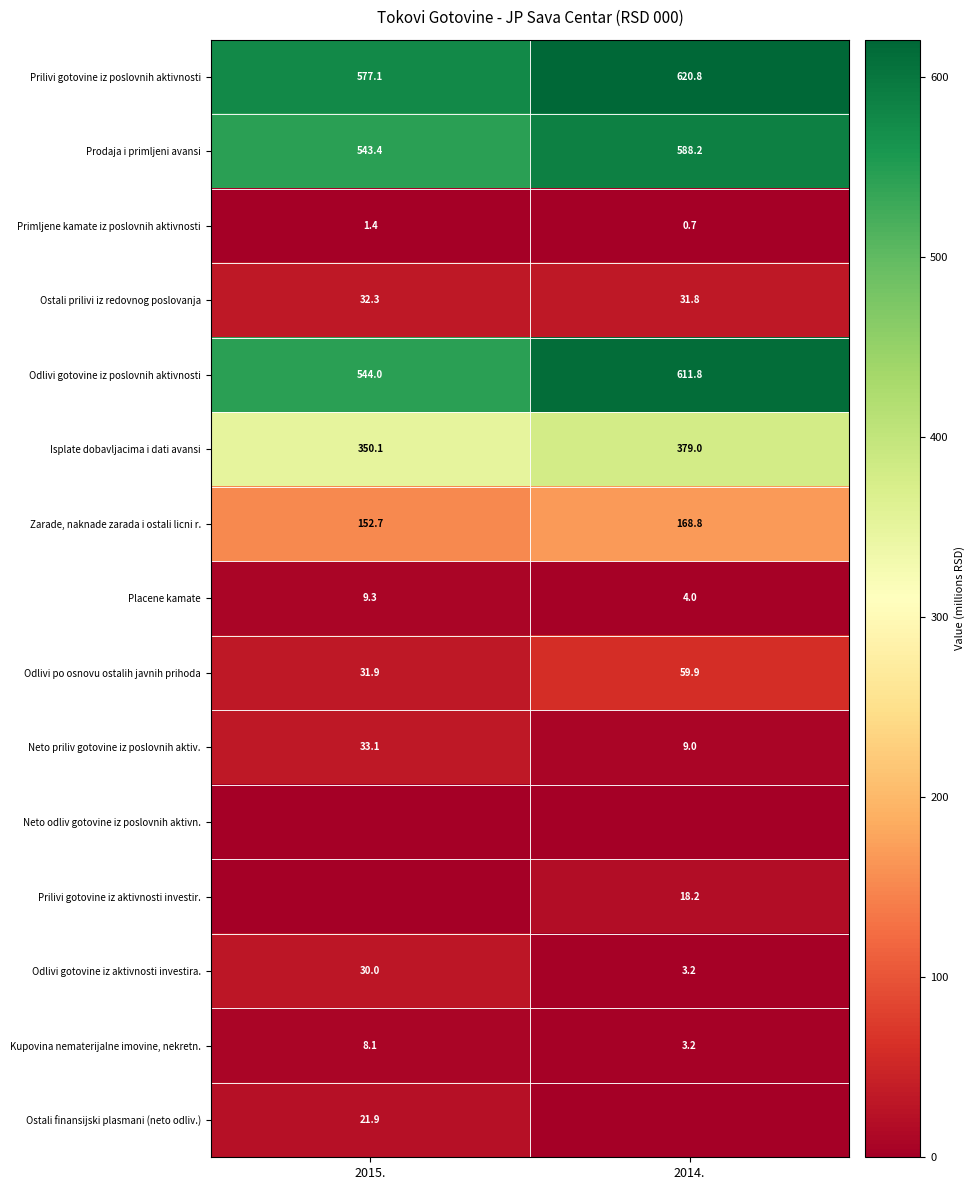

At which label is Zarade, naknade zarada i ostali licni r. closest to 160?

2015.